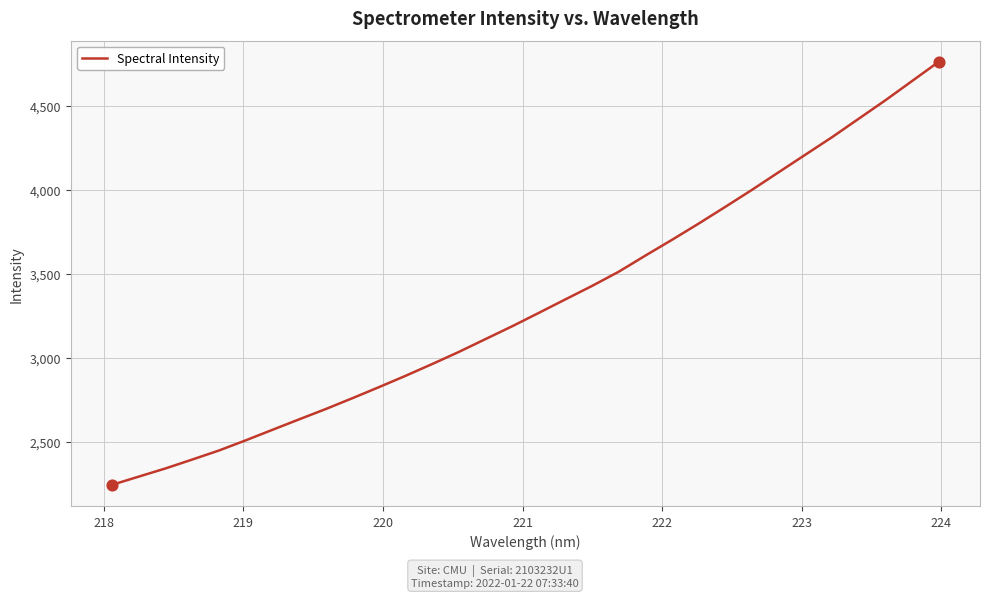

What is the smallest value displayed?

2242.2